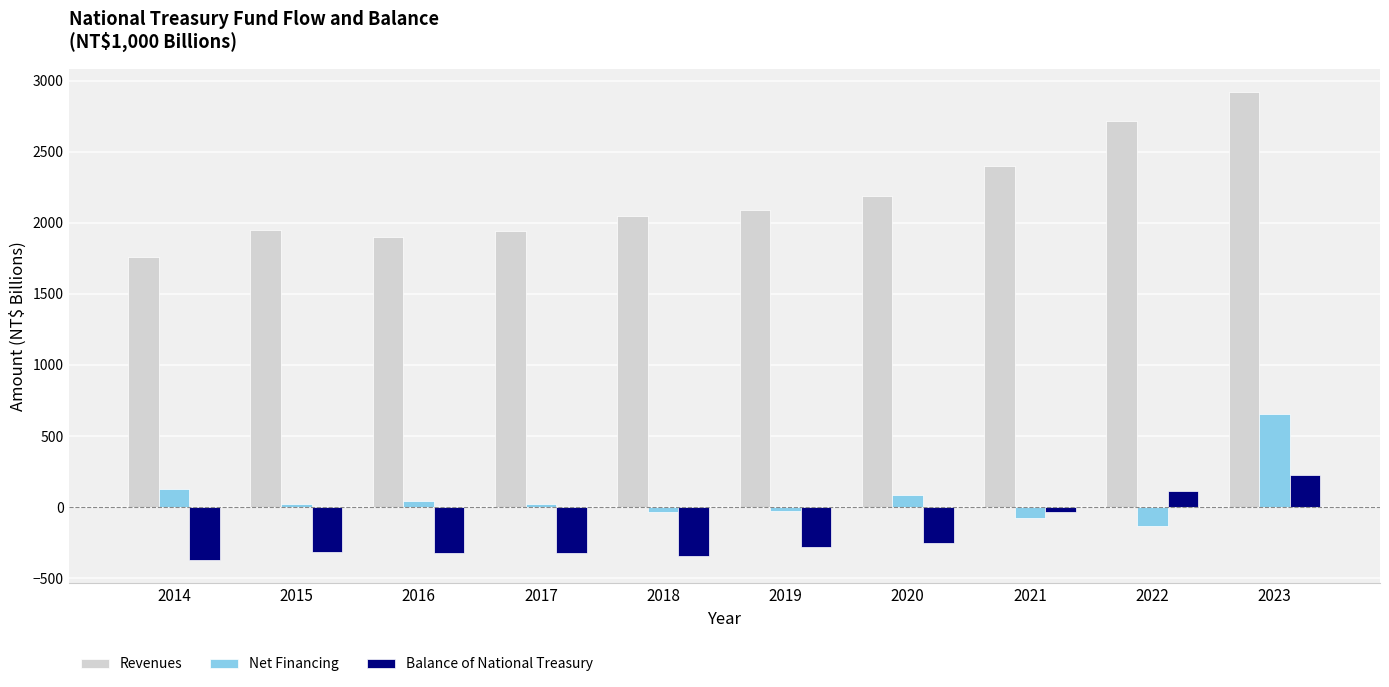

At which label is Balance of National Treasury closest to -73?

2021